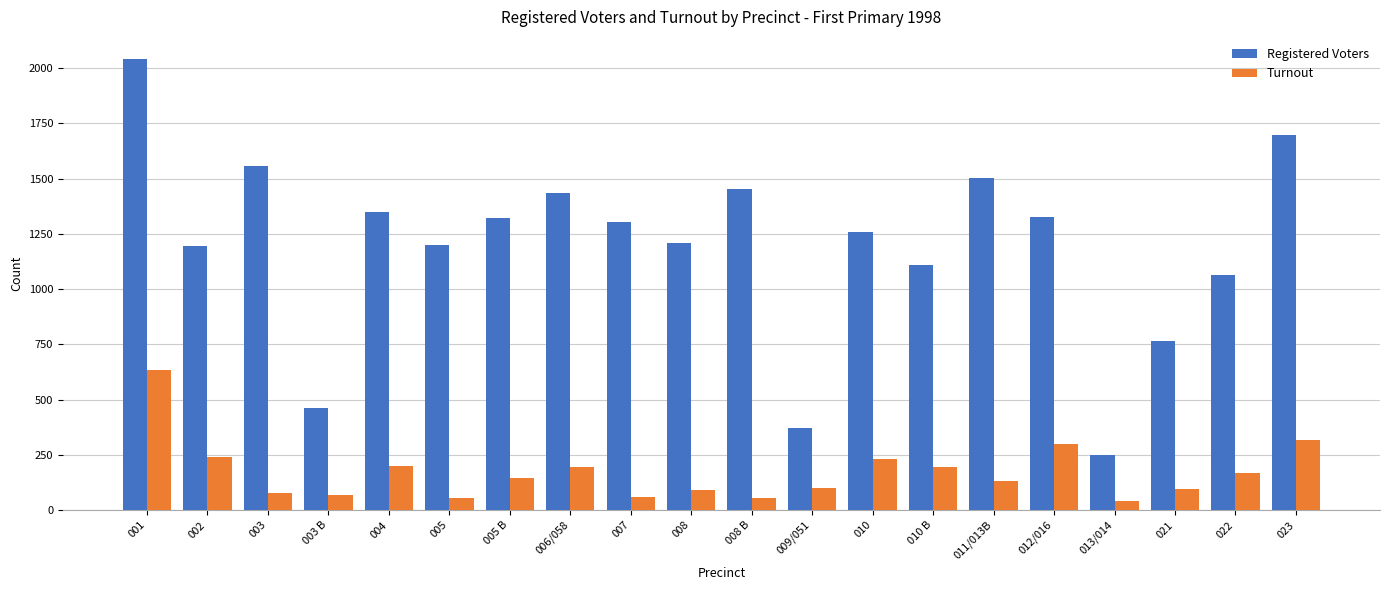

What position from the left is 013/014?

17